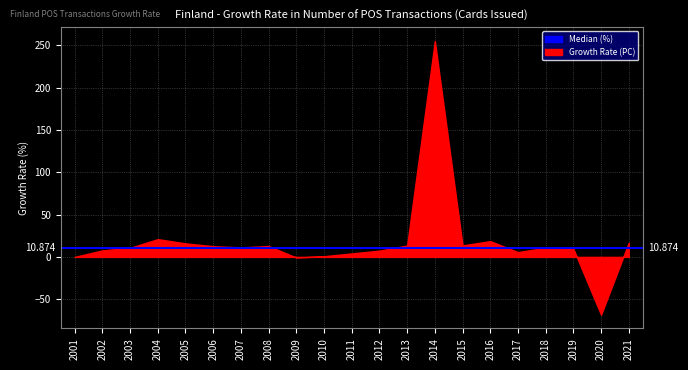

Which has a higher value, 2018 or 2010?

2018